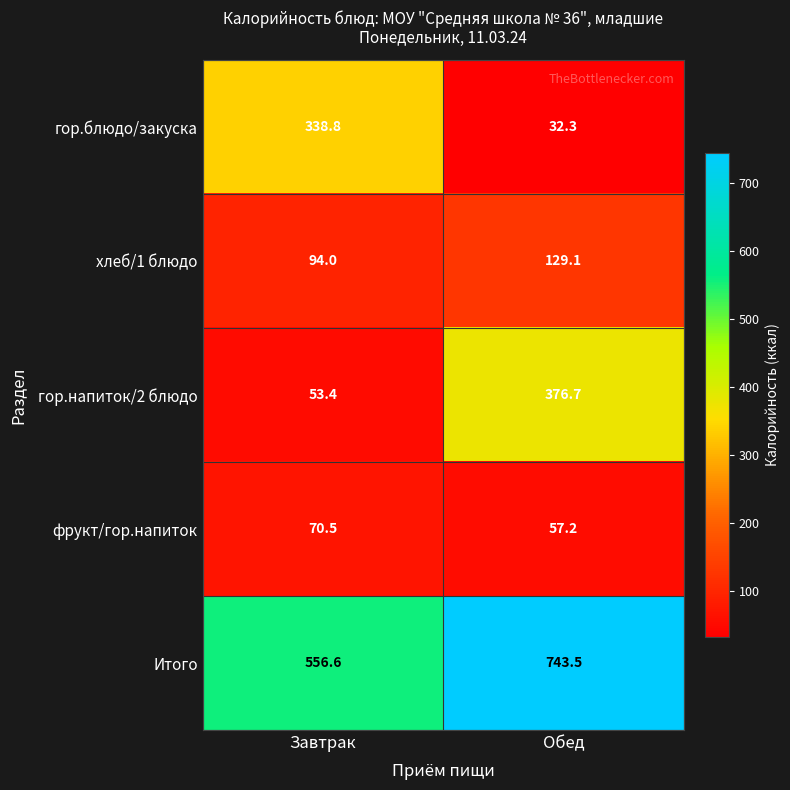

At which category is the sum across all series the highest?

Обед